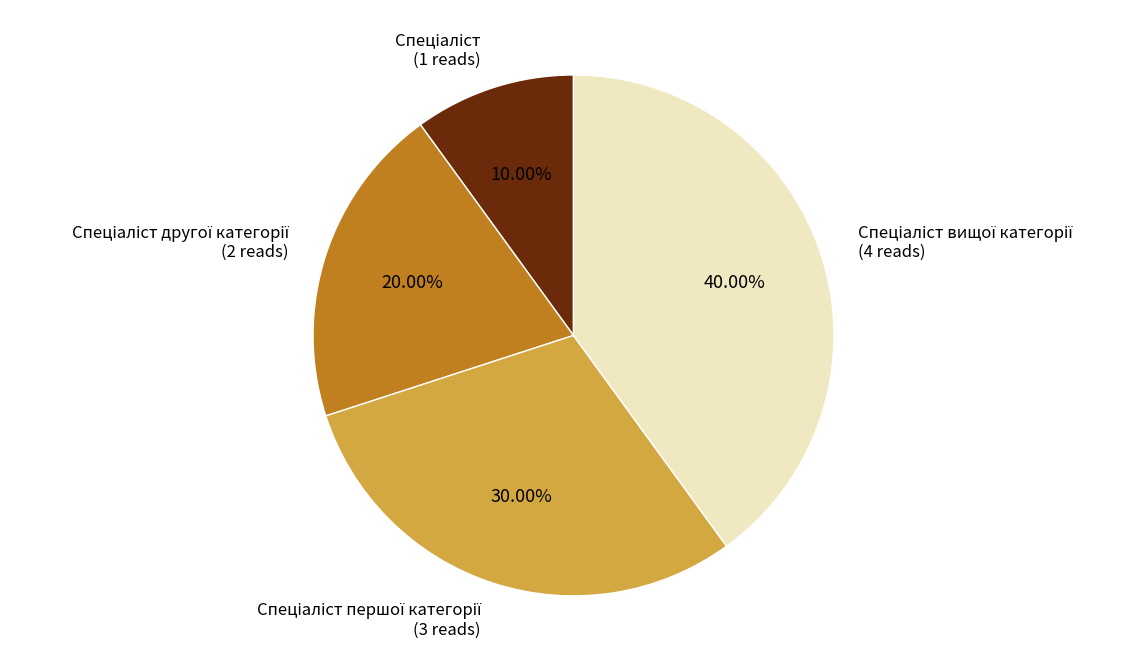

Is there any slice that represents more than half of the pie?

No